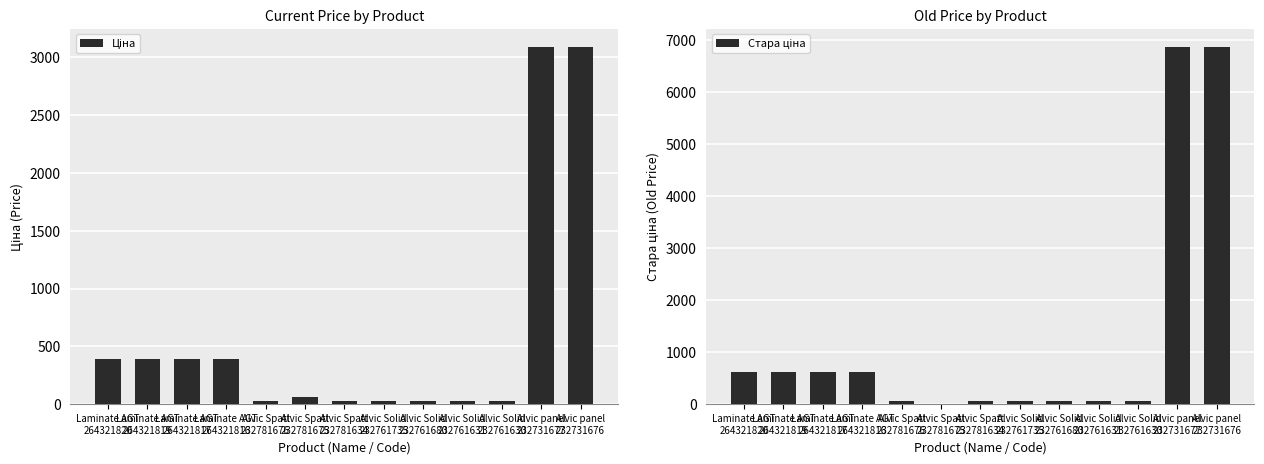

How many bars are there in total?

26